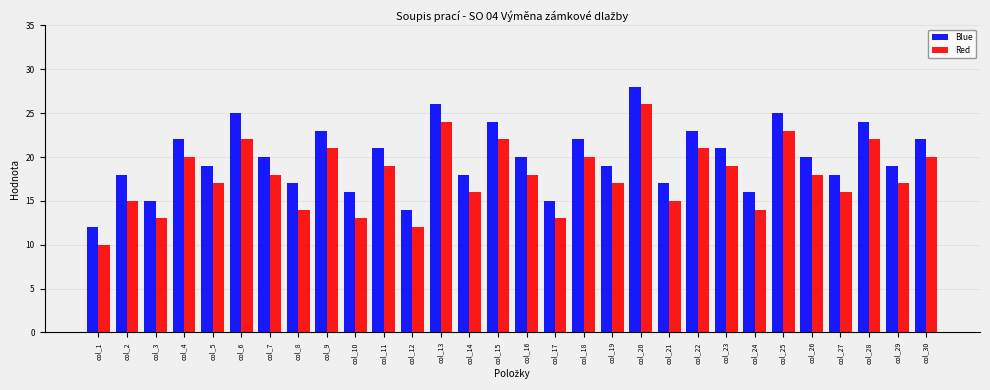

What is the sum of the Blue values at col_22 and col_23?

44